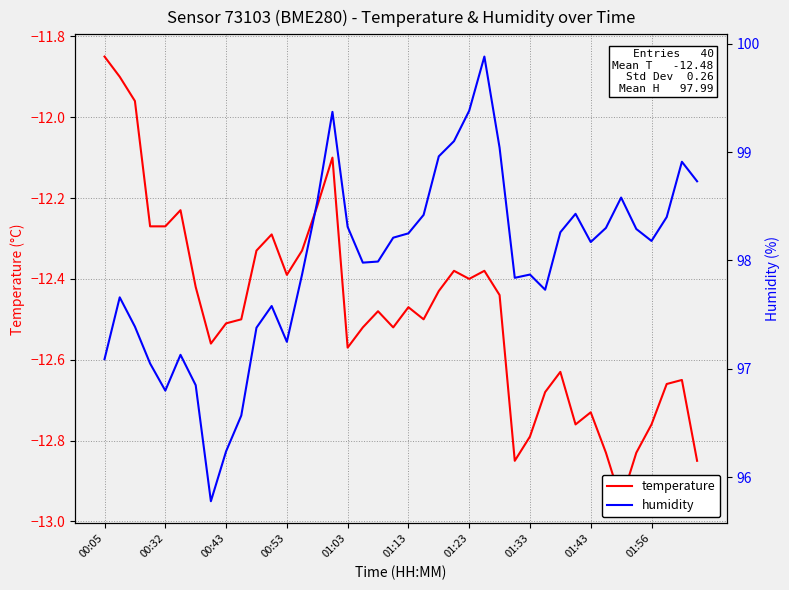

True or false: temperature has more than 1 points higher than both neighbors.

True